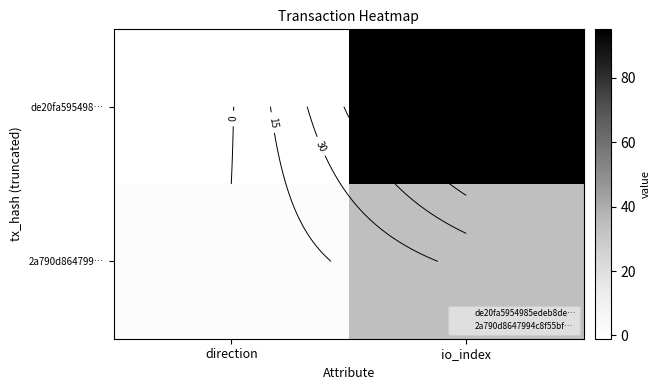

Which series has the widest spread of values?

de20fa595498…